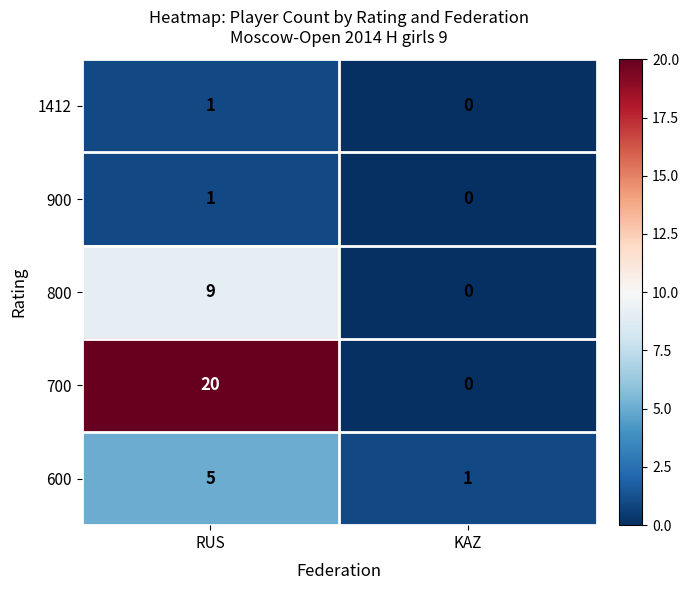

At which label does 600 reach its peak?

RUS